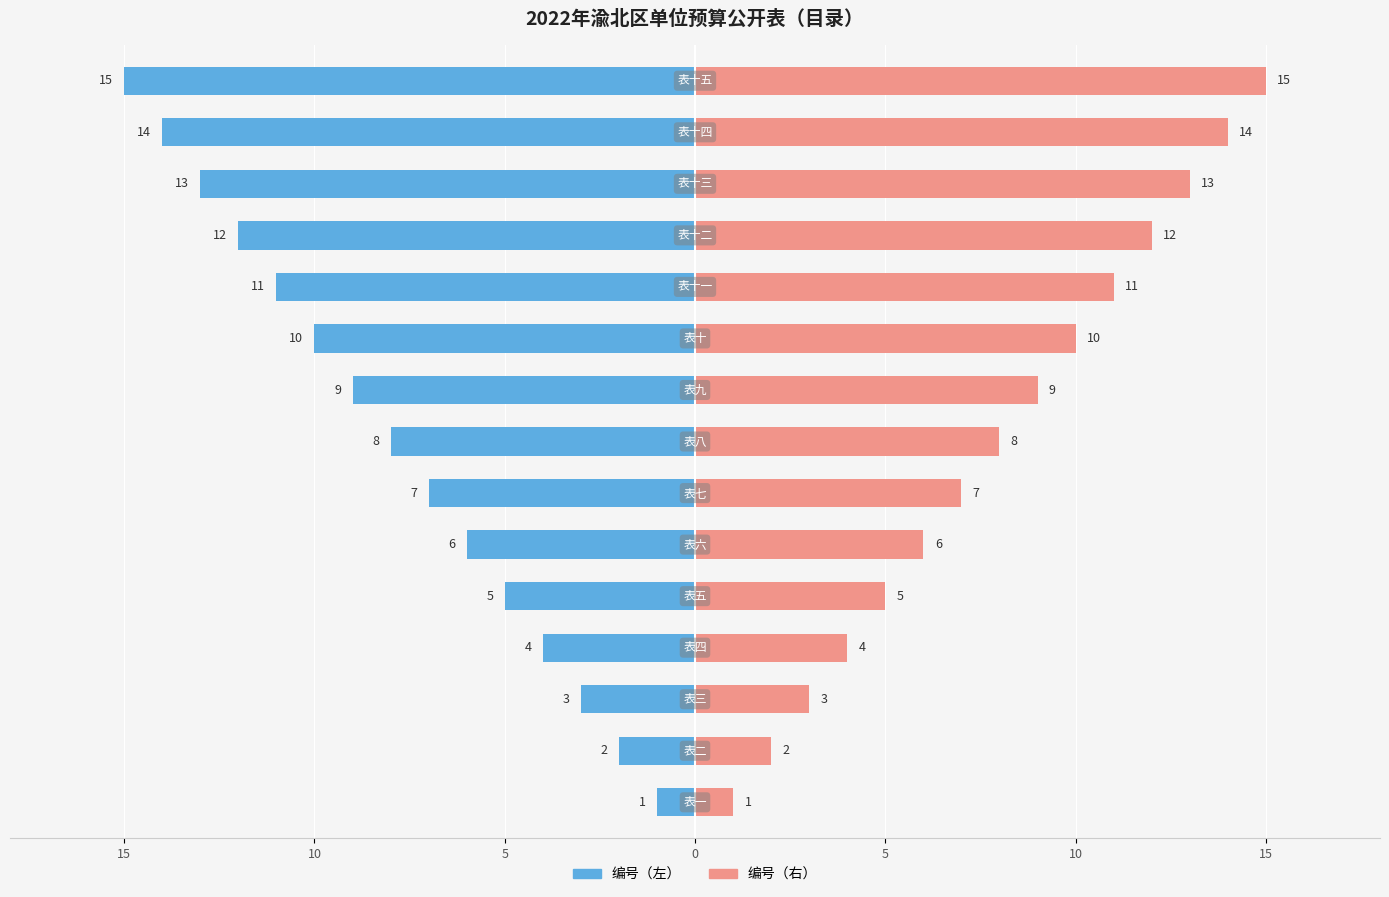

Reading right to left, what are all the values shown in this chart?

编号（左）: -15	-14	-13	-12	-11	-10	-9	-8	-7	-6	-5	-4	-3	-2	-1
编号（右）: 15	14	13	12	11	10	9	8	7	6	5	4	3	2	1